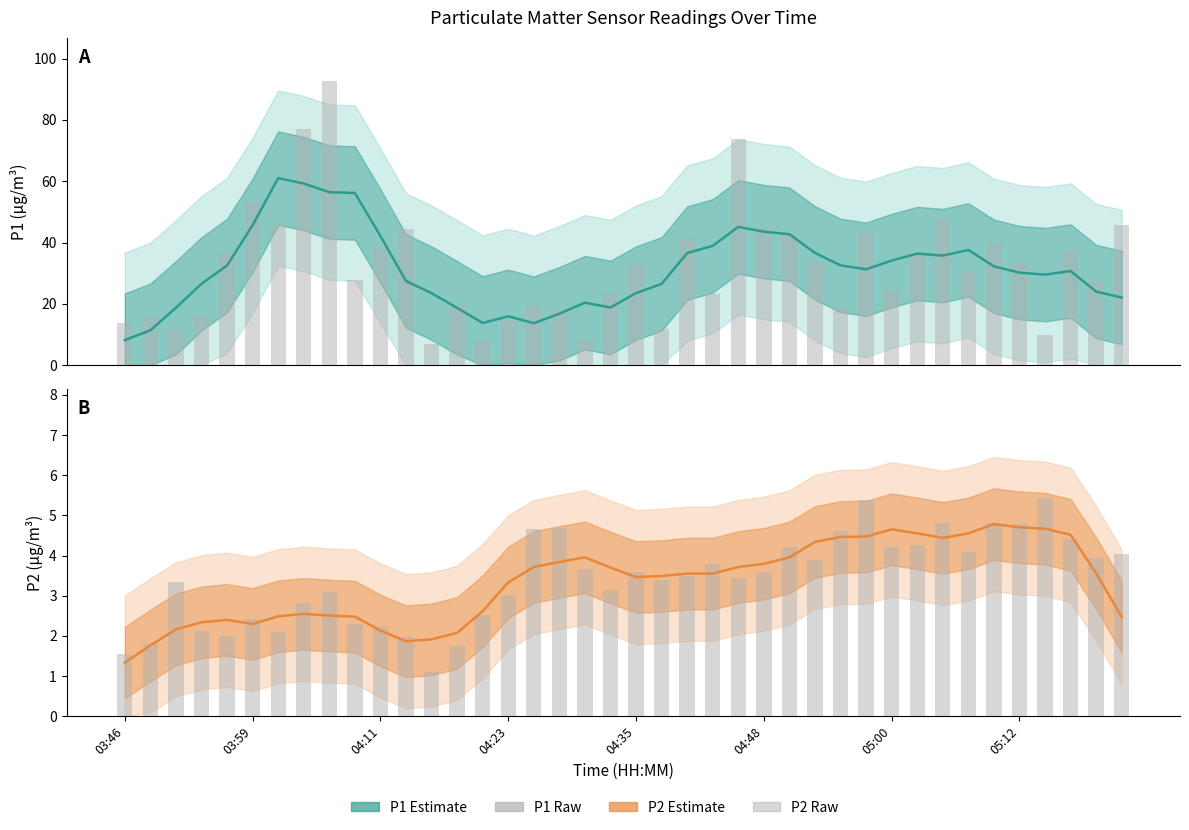

How many groups of bars are there?

40